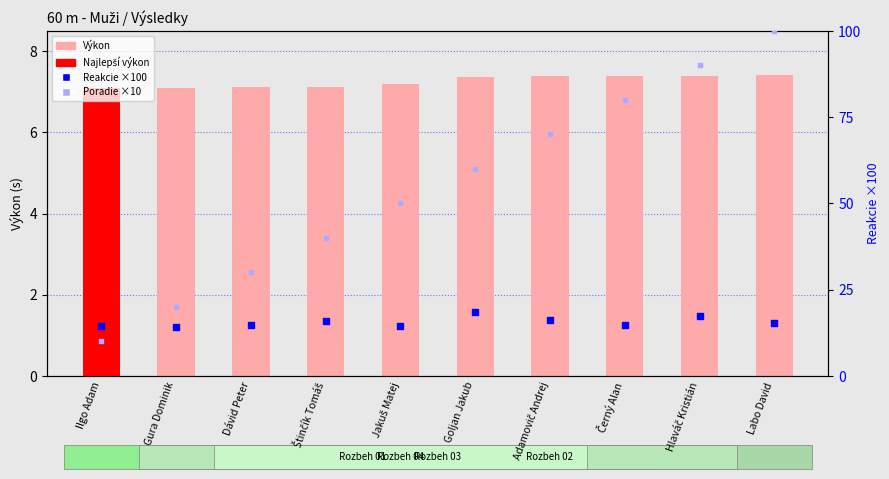

Which series contains the highest Y value?

Poradie ×10